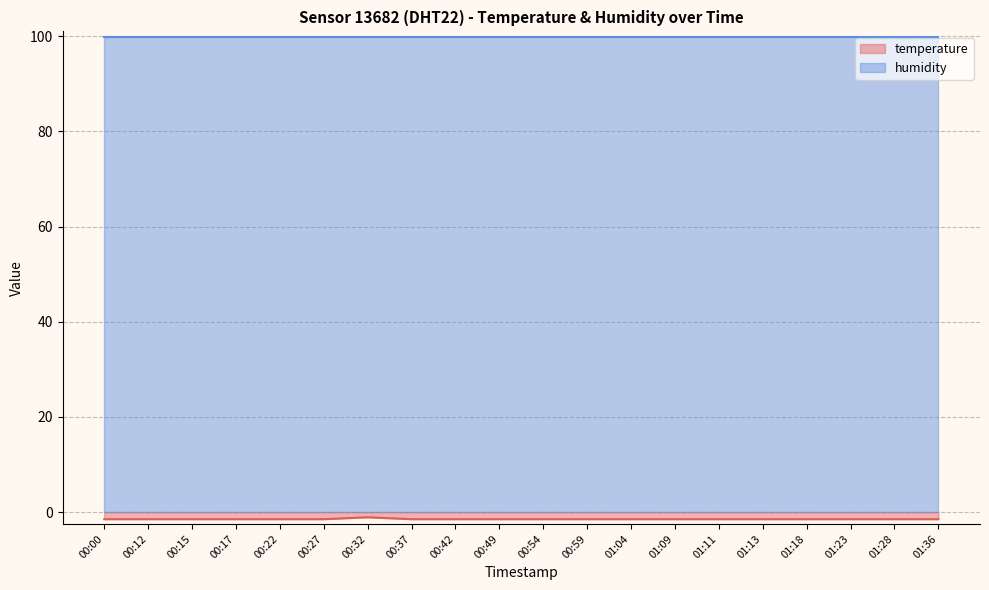

How many data points does each series have?

20